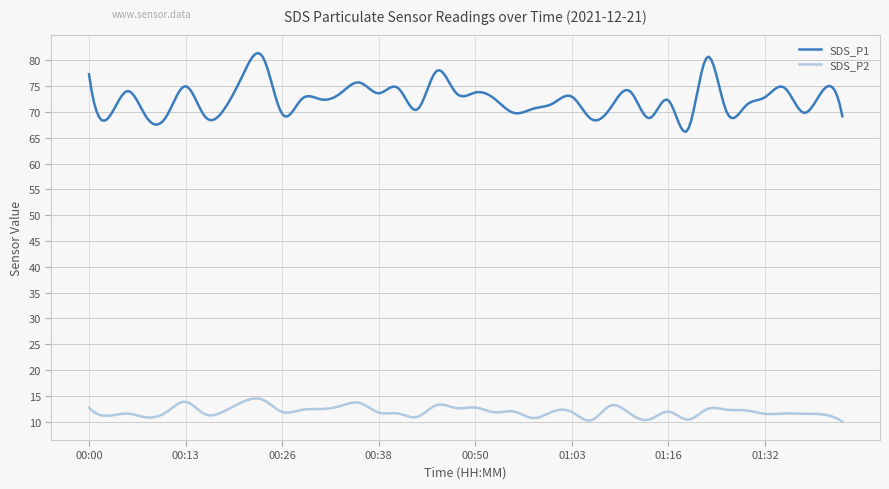

What is the sum of all SDS_P2 values?

3589.7